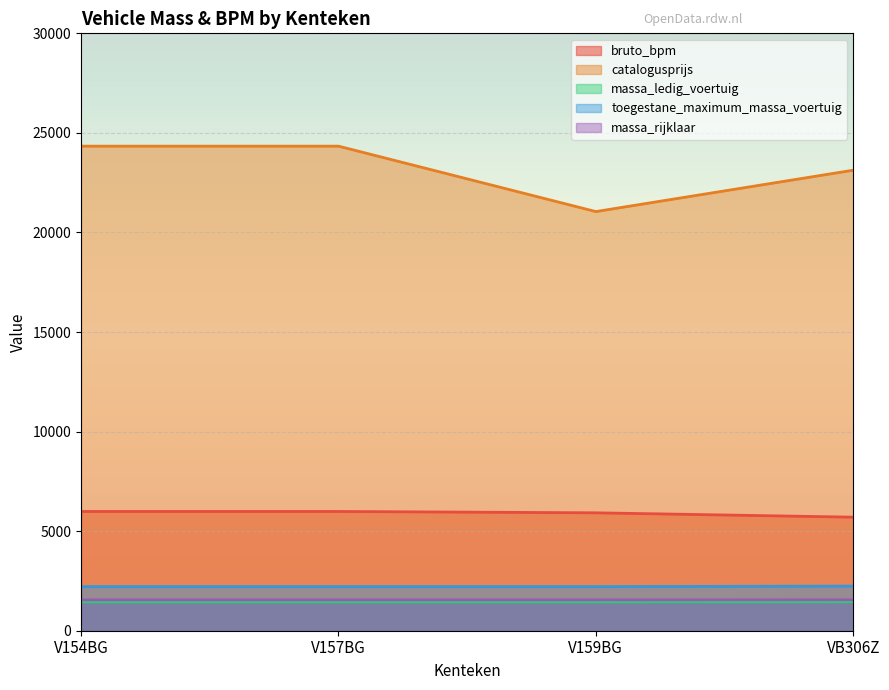

Count the massa_rijklaar values in the range 1550 to 1555.

4